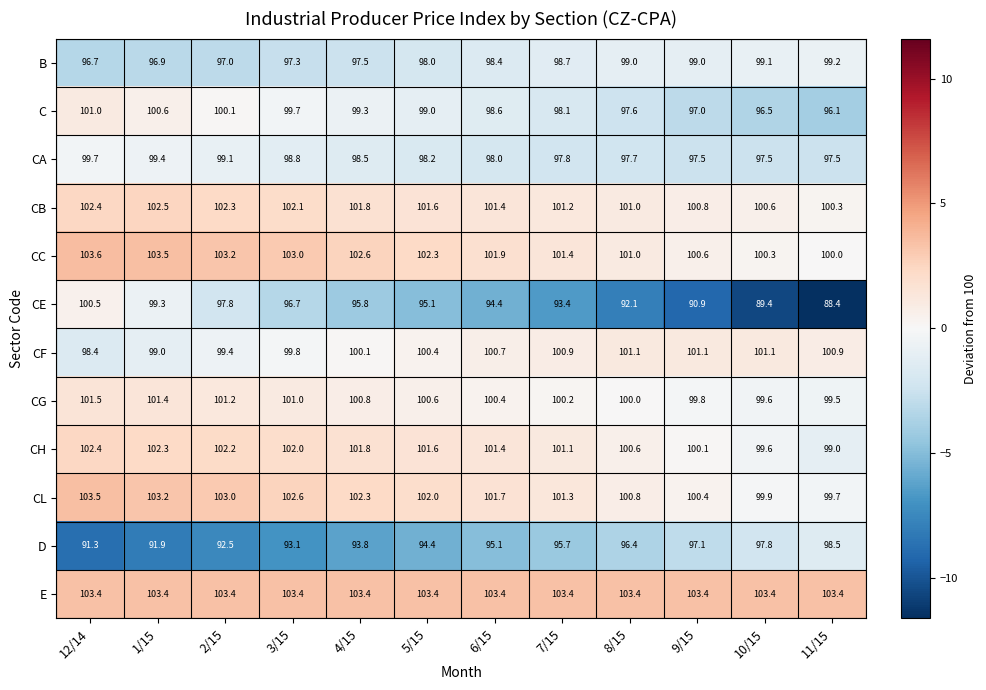

What is the difference between the second highest and minimum values in the C series?

4.5